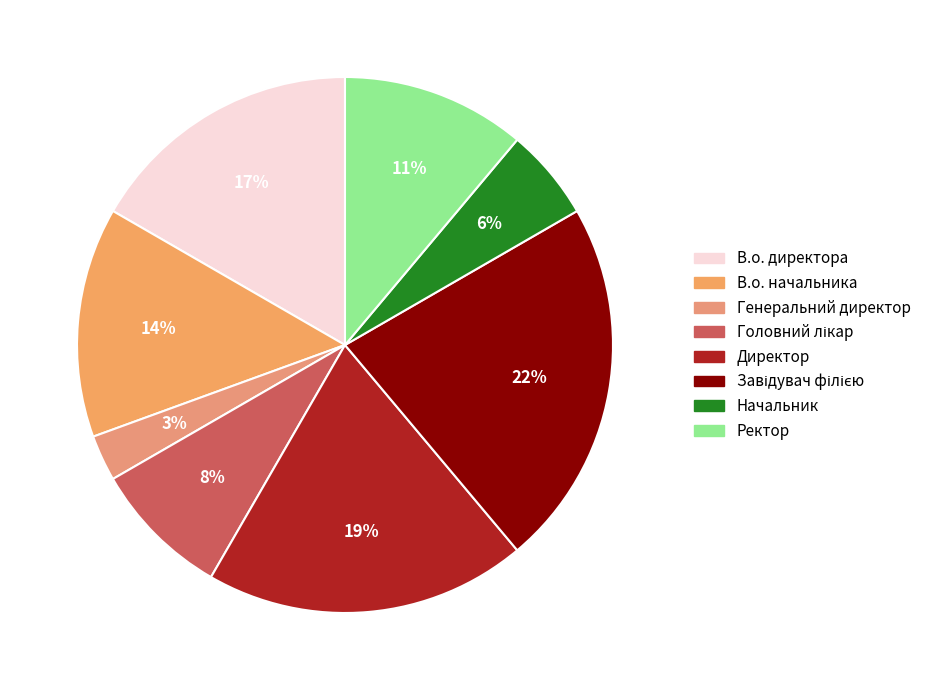

How many slices are in this pie chart?

8